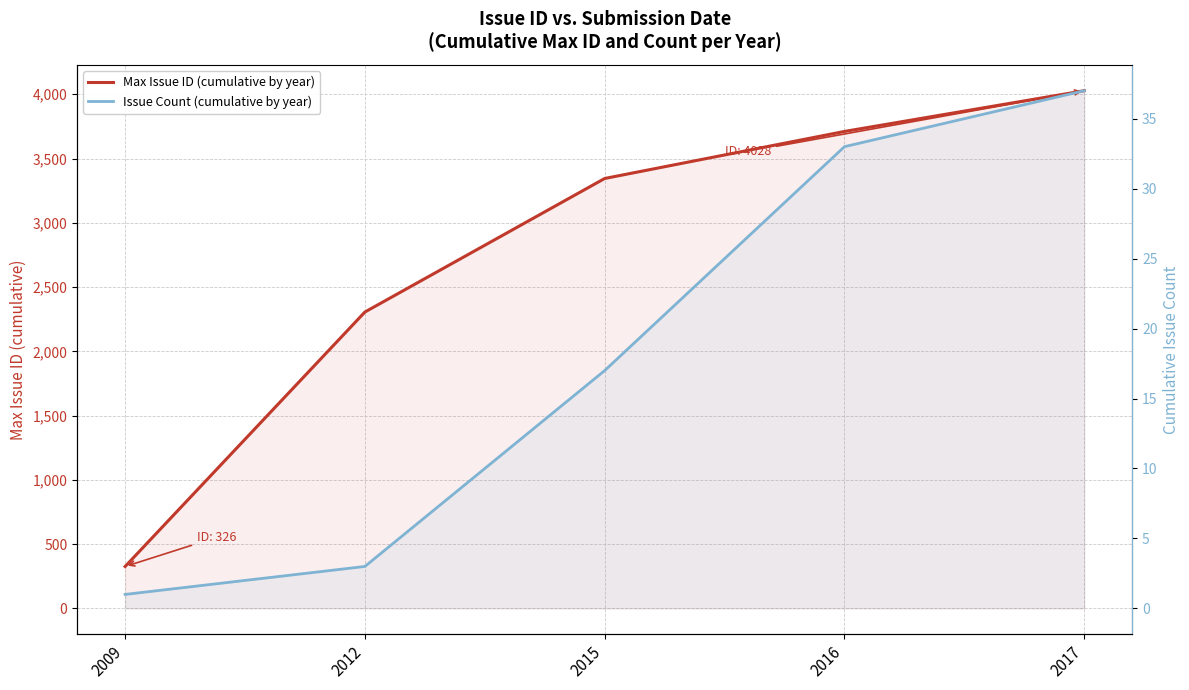

Where does the Issue Count (cumulative by year) series first go above 17?

2016